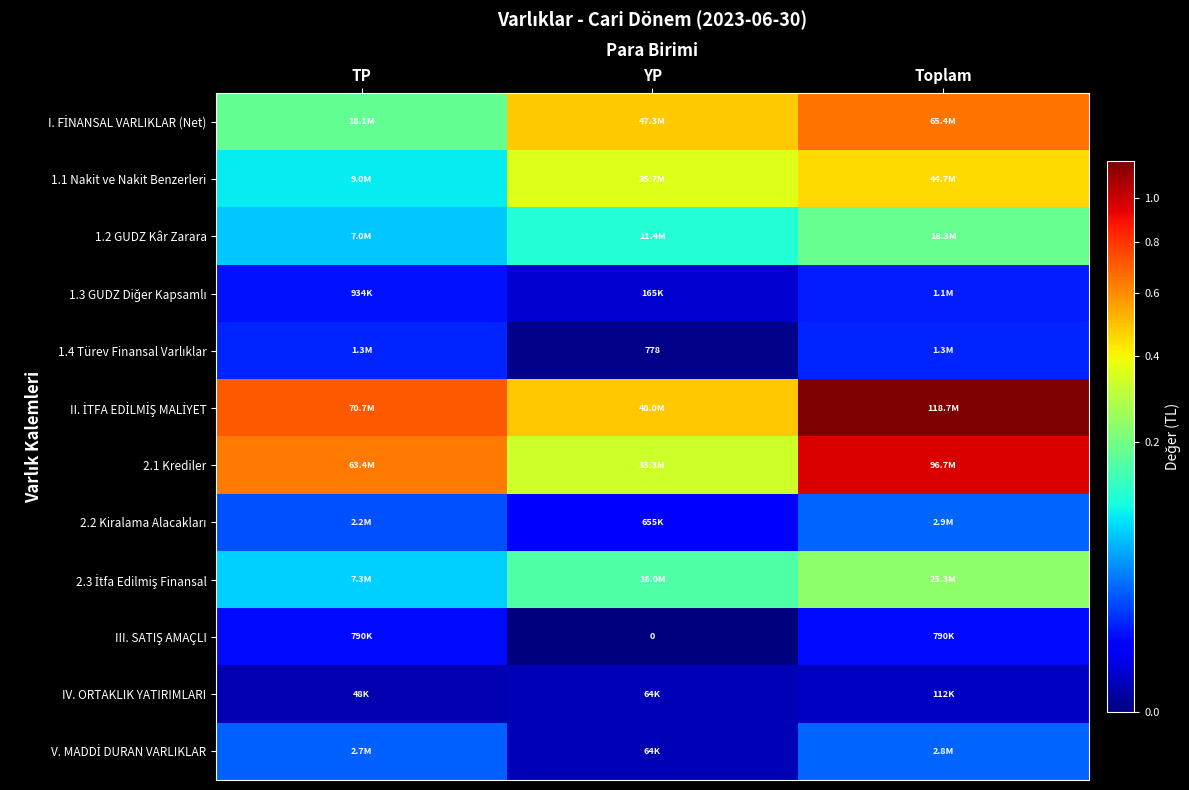

The IV. ORTAKLIK YATIRIMLARI series shows 47600 at TP. True or false?

True